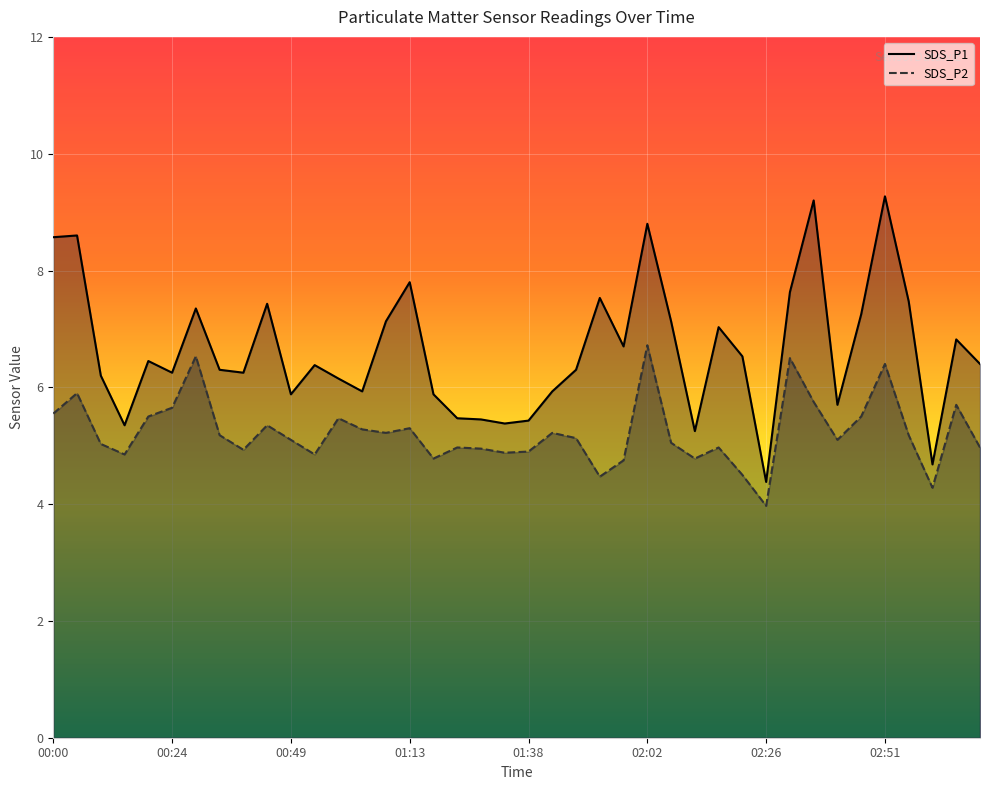

The SDS_P2 series shows 5.3 at 01:03. True or false?

True